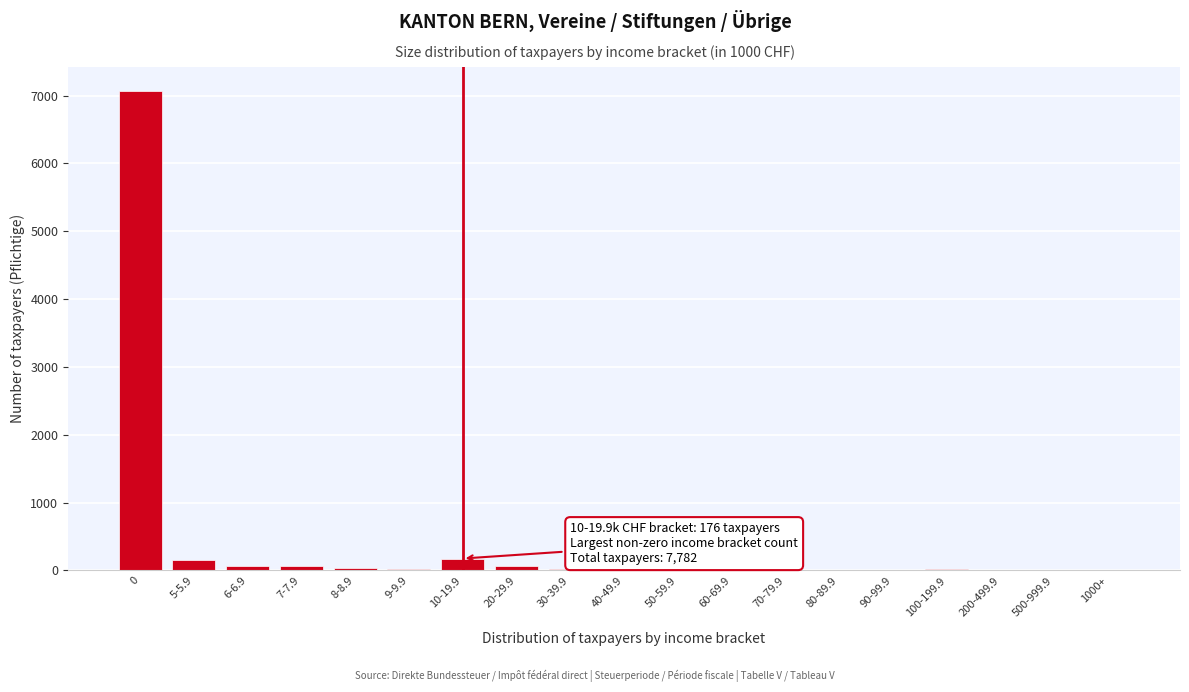

The chart shows a value of 18 at 100-199.9. True or false?

True